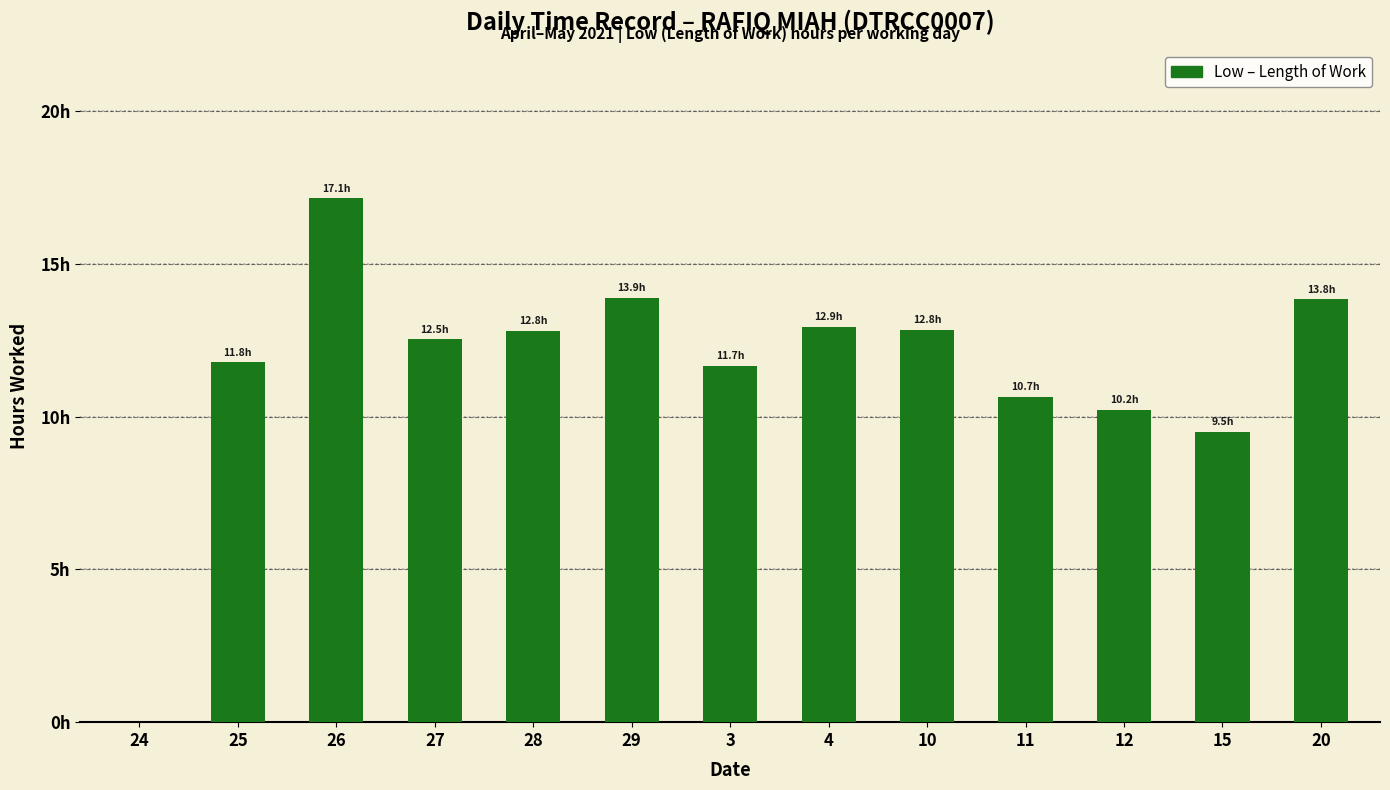

What is the maximum value shown in the chart?

17.1